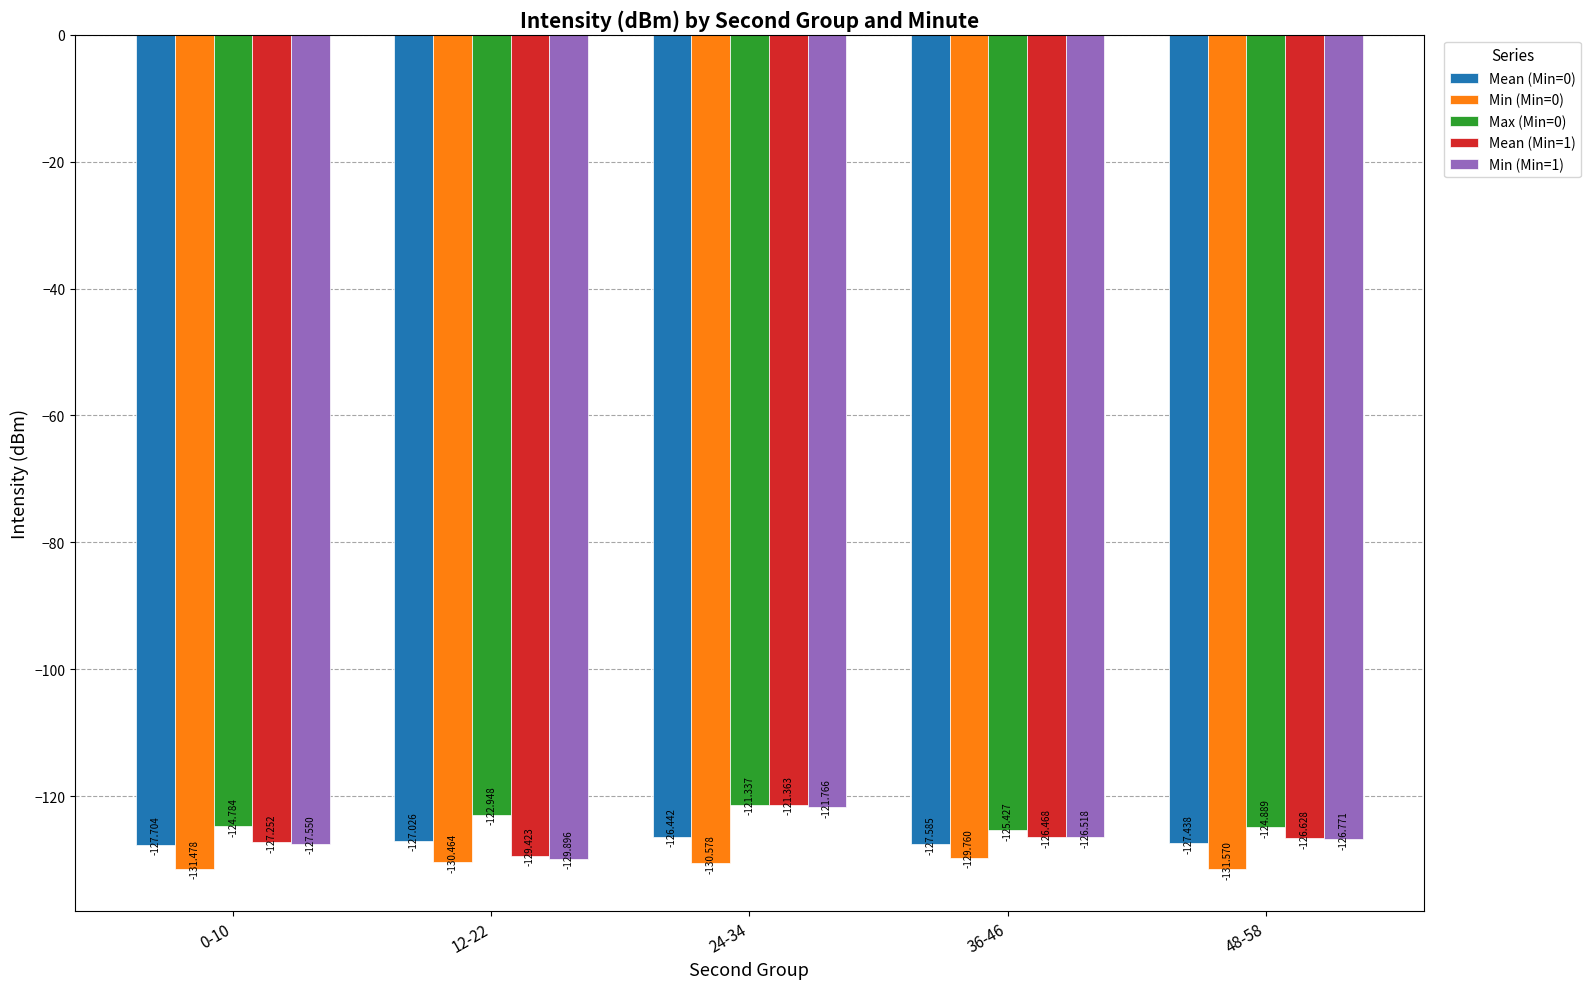

Reading right to left, list all the values displayed in this chart.

Mean (Min=0): -127.4	-127.6	-126.4	-127.0	-127.7
Min (Min=0): -131.6	-129.8	-130.6	-130.5	-131.5
Max (Min=0): -124.9	-125.4	-121.3	-122.9	-124.8
Mean (Min=1): -126.6	-126.5	-121.4	-129.4	-127.3
Min (Min=1): -126.8	-126.5	-121.8	-129.9	-127.5